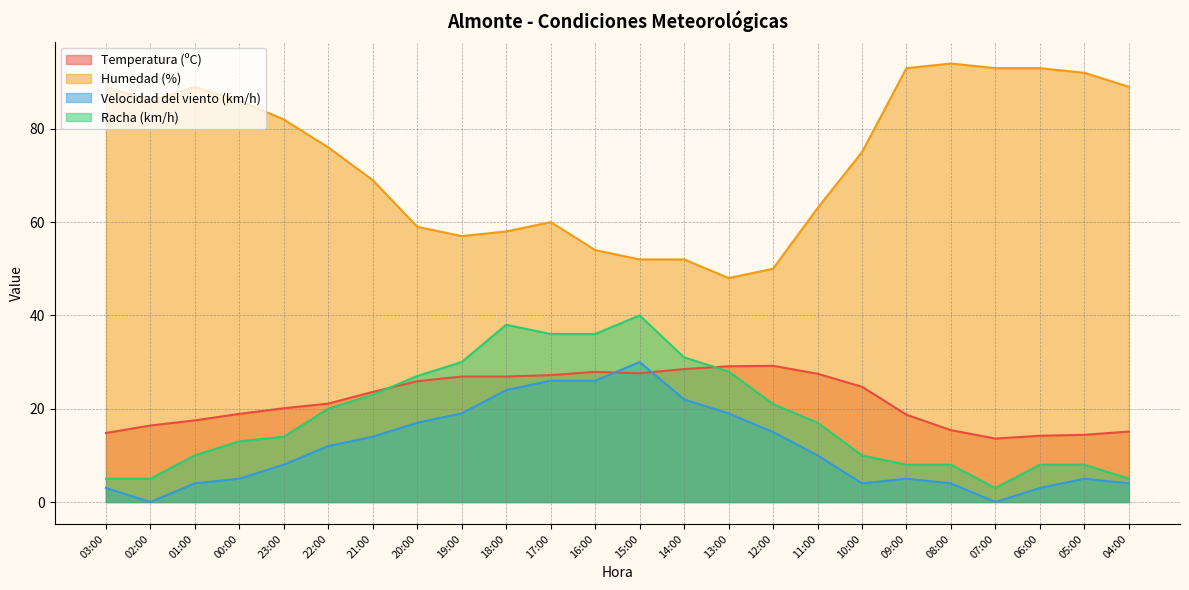

Reading left to right, list all the values displayed in this chart.

Temperatura (ºC): 14.8	16.4	17.5	18.9	20.1	21.1	23.6	25.9	26.9	26.9	27.2	27.9	27.6	28.5	29.1	29.2	27.5	24.7	18.7	15.4	13.6	14.2	14.4	15.1
Humedad (%): 89.0	86.0	89.0	86.0	82.0	76.0	69.0	59.0	57.0	58.0	60.0	54.0	52.0	52.0	48.0	50.0	63.0	75.0	93.0	94.0	93.0	93.0	92.0	89.0
Velocidad del viento (km/h): 3.0	0.0	4.0	5.0	8.0	12.0	14.0	17.0	19.0	24.0	26.0	26.0	30.0	22.0	19.0	15.0	10.0	4.0	5.0	4.0	0.0	3.0	5.0	4.0
Racha (km/h): 5.0	5.0	10.0	13.0	14.0	20.0	23.0	27.0	30.0	38.0	36.0	36.0	40.0	31.0	28.0	21.0	17.0	10.0	8.0	8.0	3.0	8.0	8.0	5.0